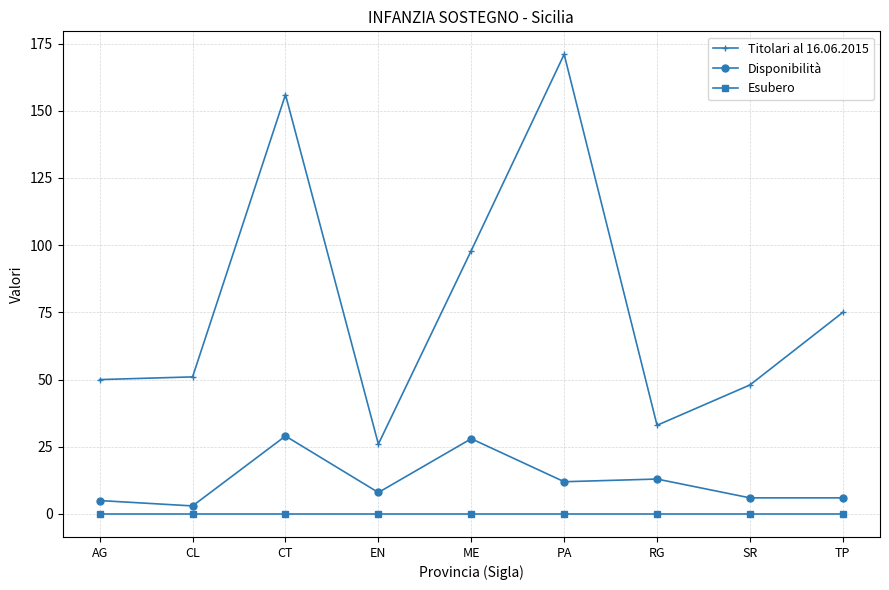

List the series in order of their overall mean, lowest first.

Esubero, Disponibilità, Titolari al 16.06.2015